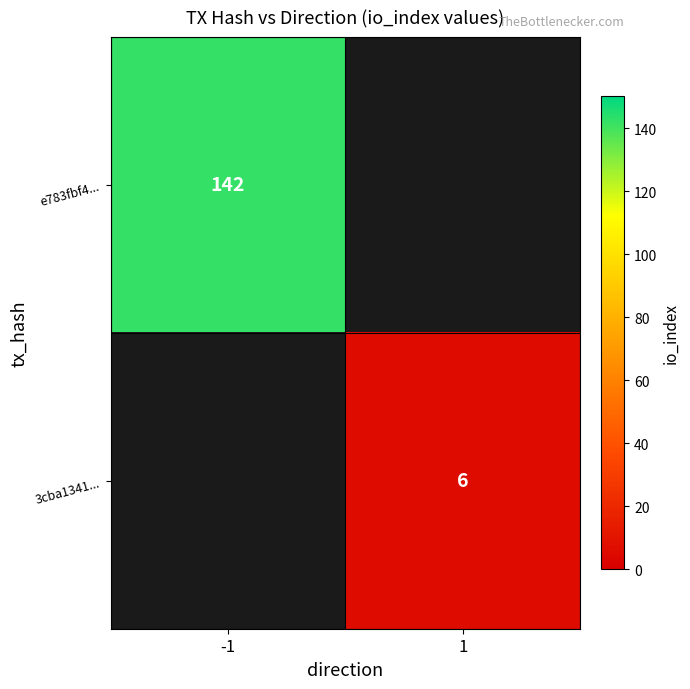

Is it true that e783fbf4... equals 77 at -1?

False